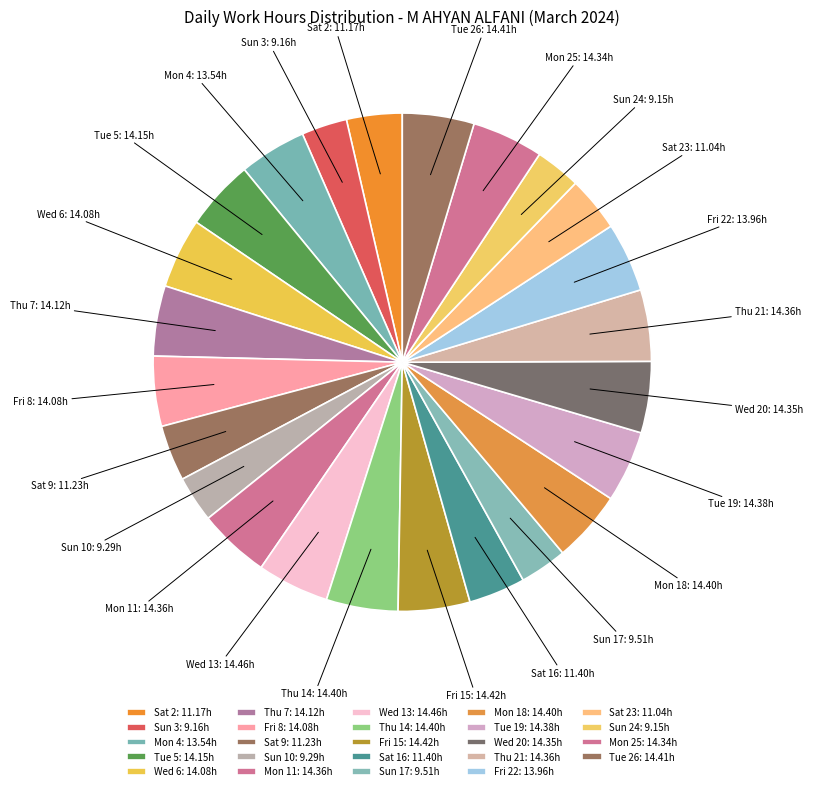

Combined, do Tue 19 and Sun 10 account for over 50%?

No